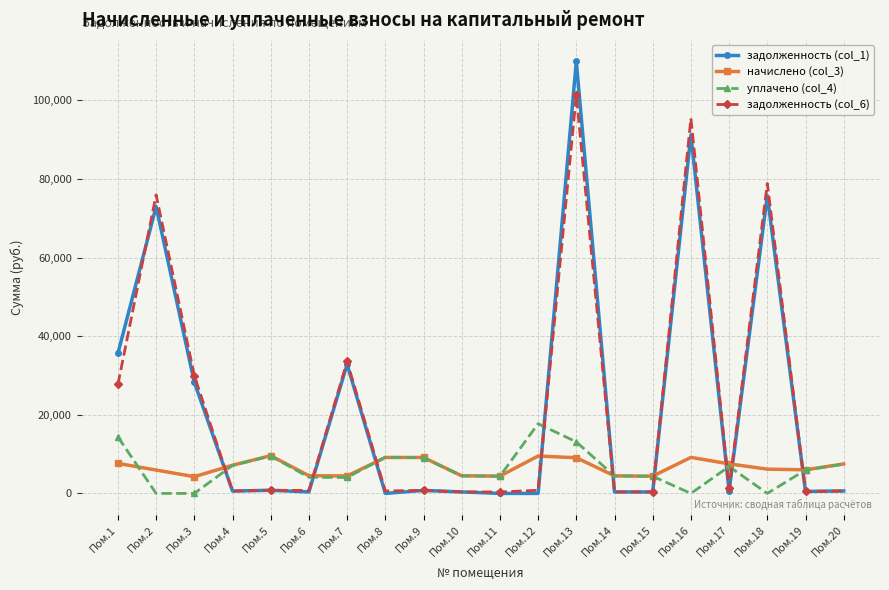

What is the maximum value shown in the chart?

109920.8